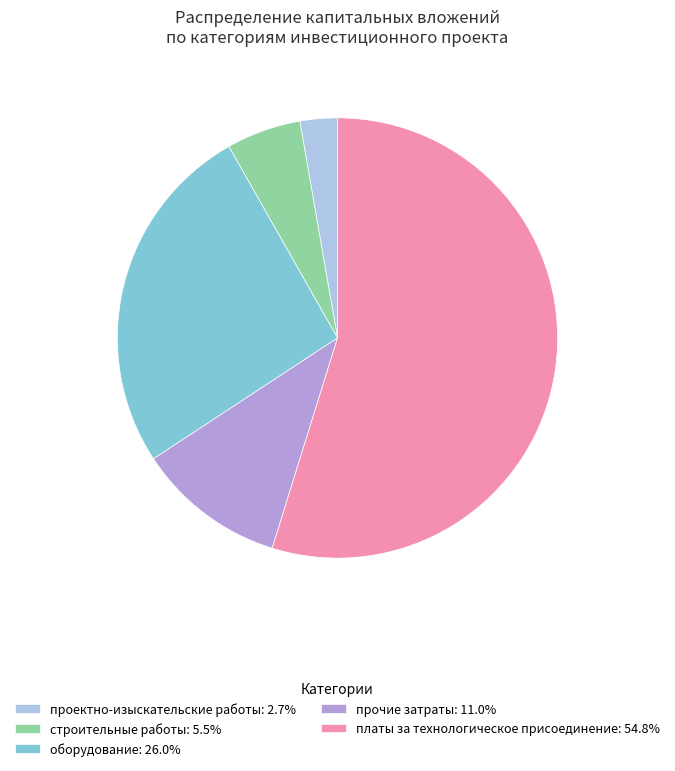

How many slices are in this pie chart?

5